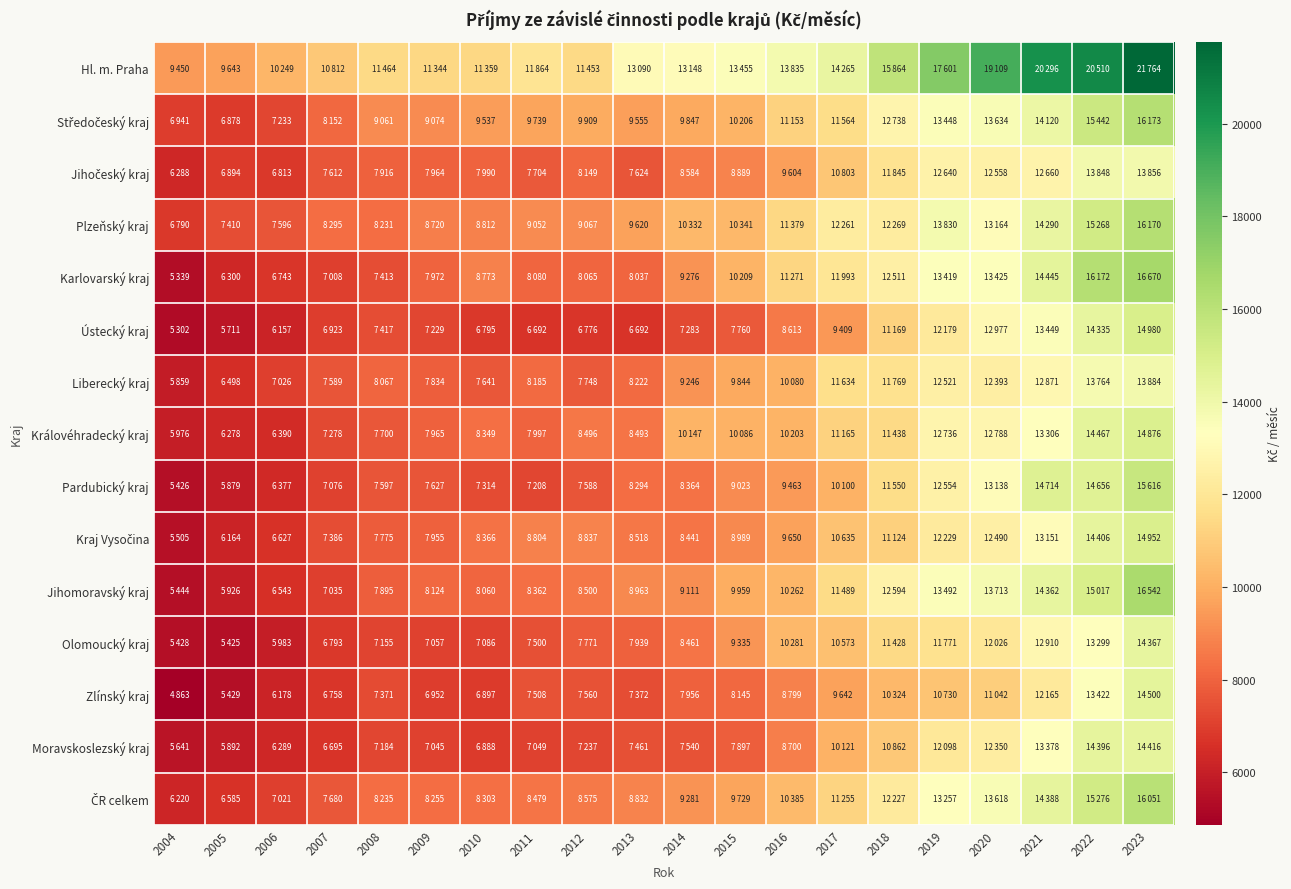

How many series are shown in this chart?

15